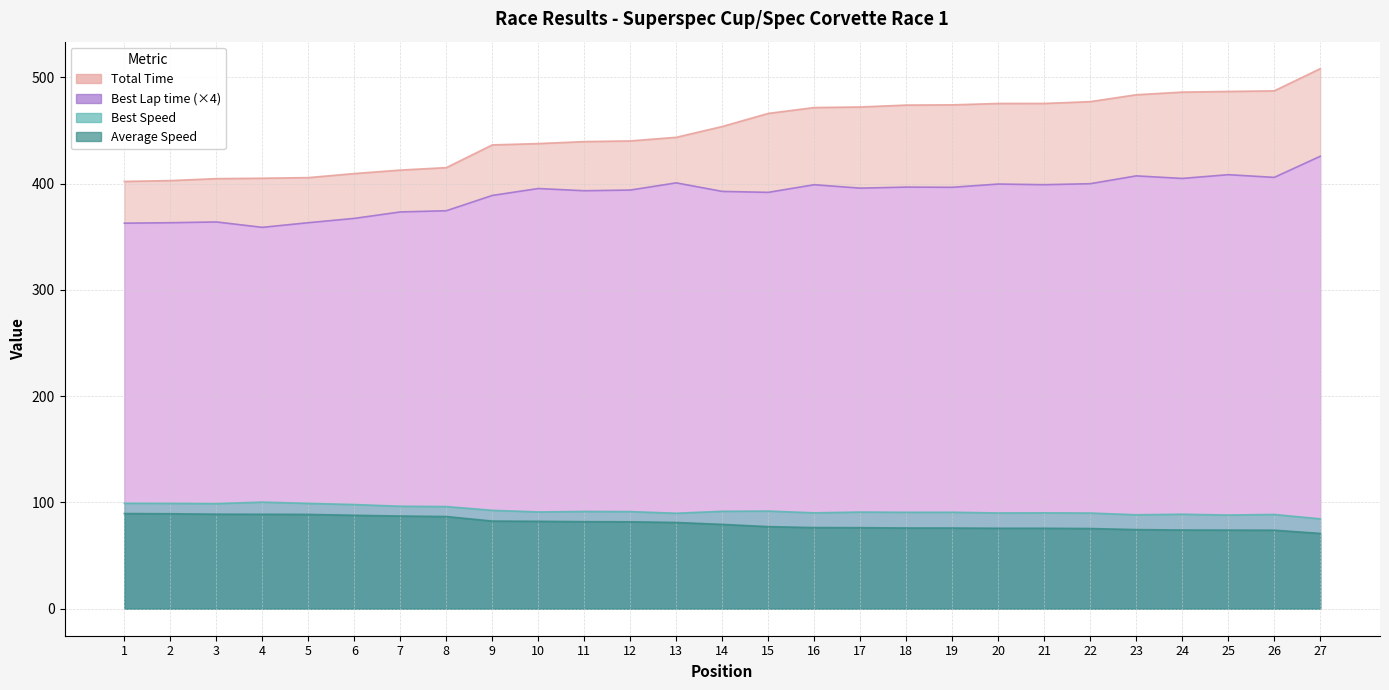

At which label does Total Time reach its minimum?

1